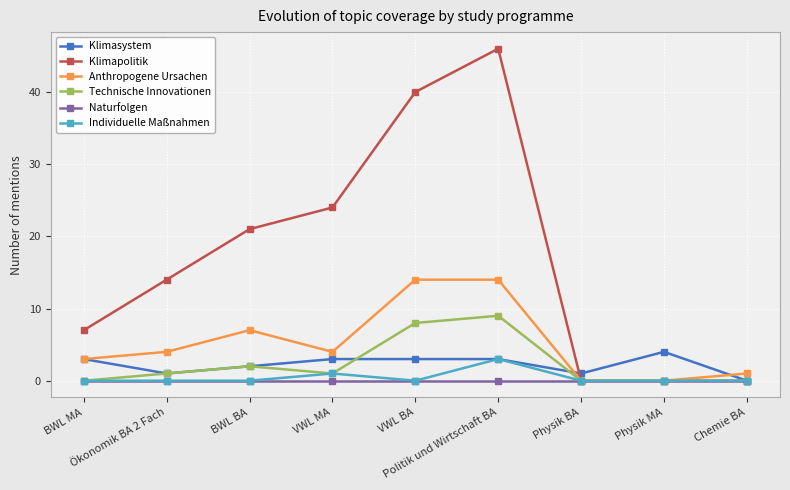

How many data points does each series have?

9